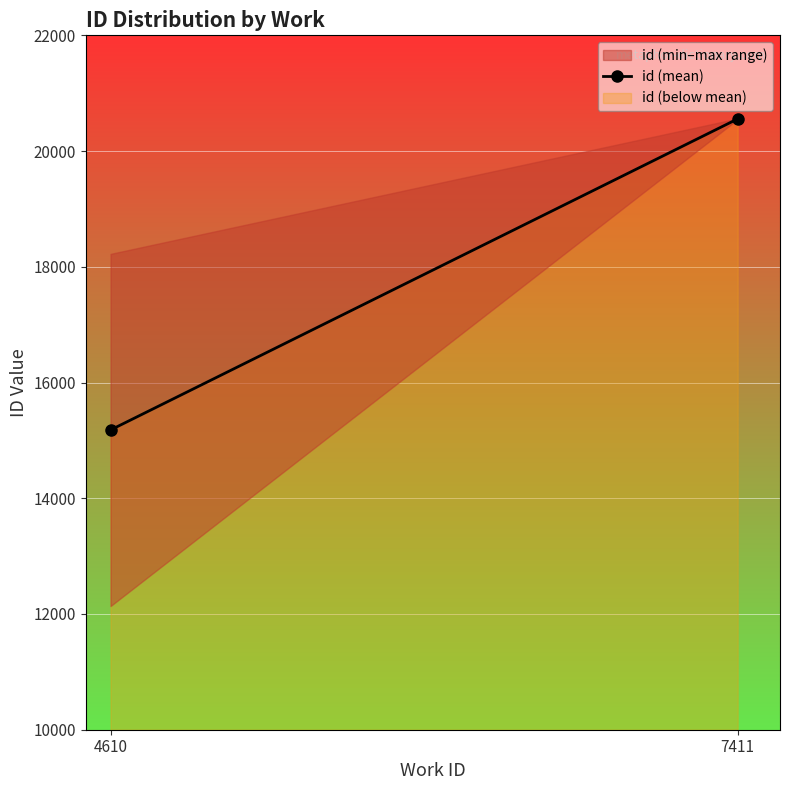

What is the average value?

17868.1